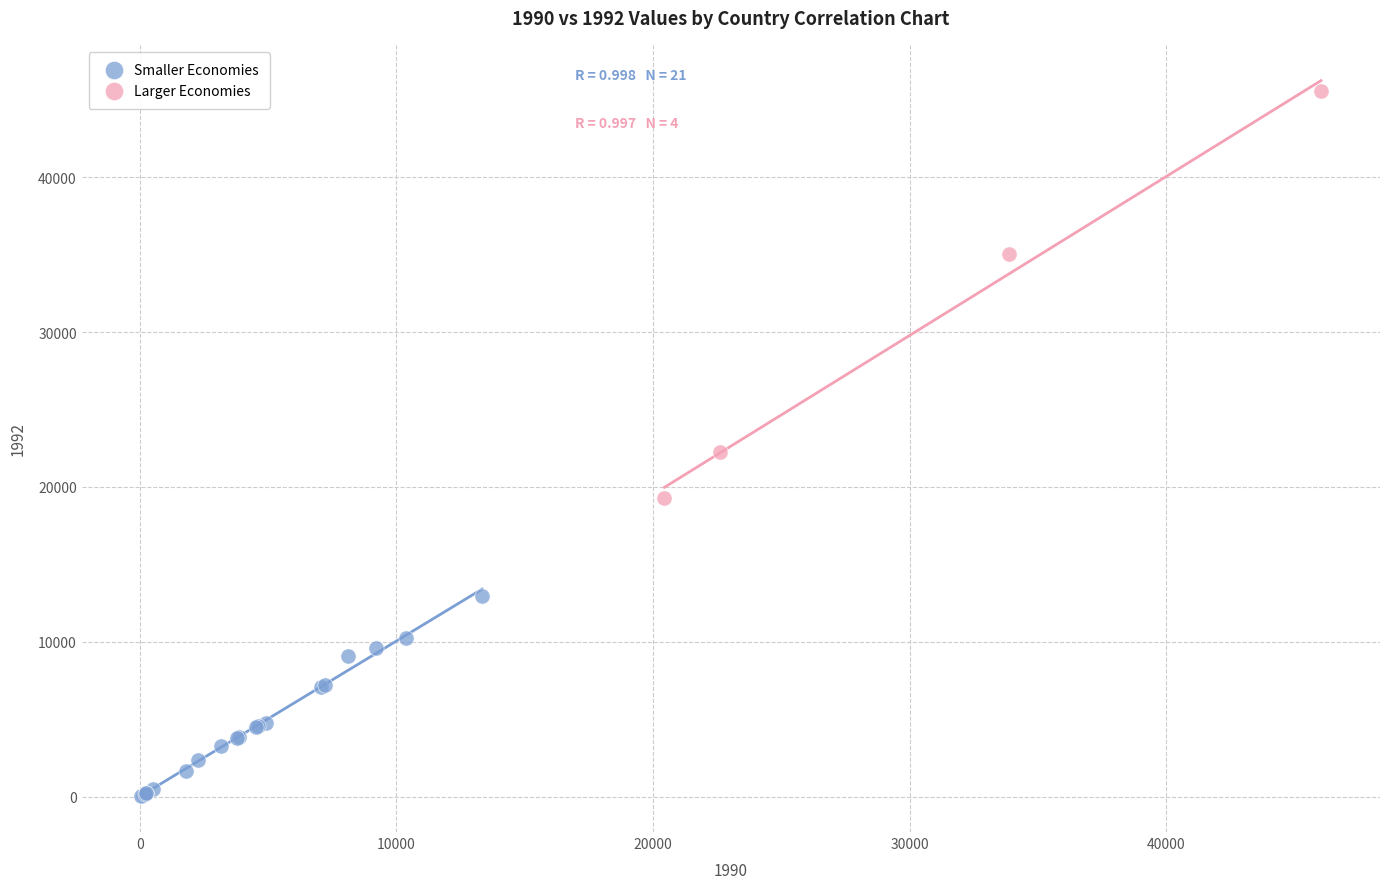

Which series has the widest spread of Y values?

Larger Economies